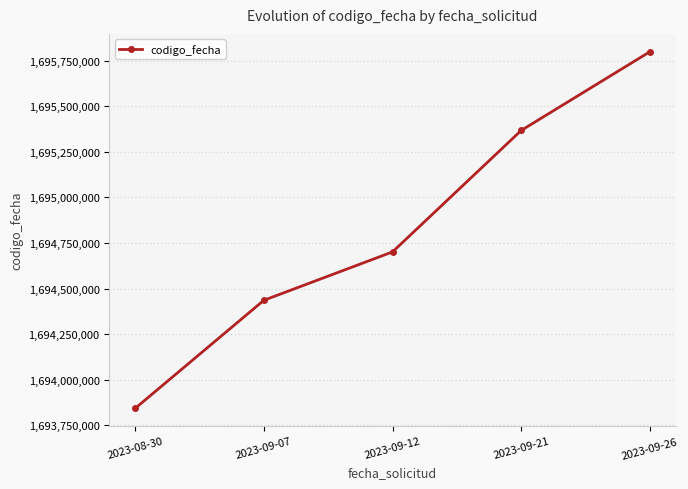

Where is the data nearest to the value 1694821074?

2023-09-12